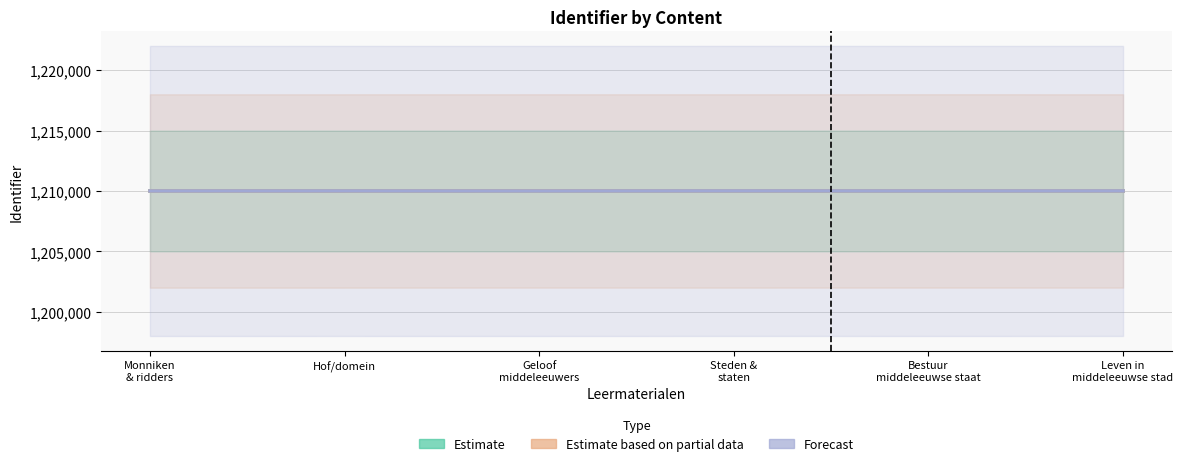

True or false: Estimate has more than 2 points higher than both neighbors.

False